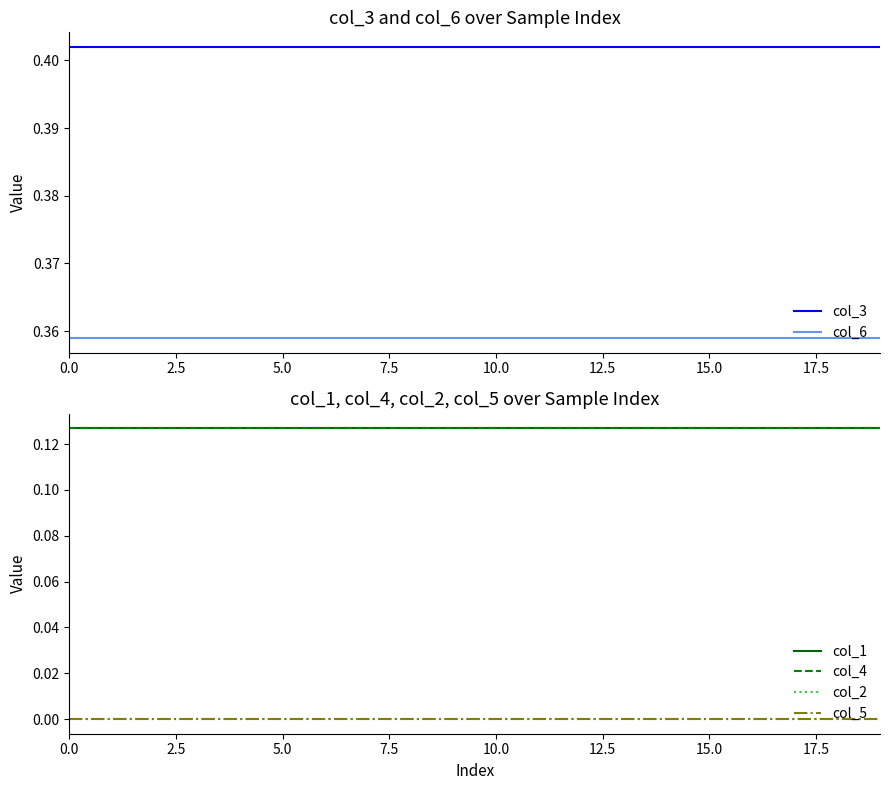

True or false: col_6 and col_3 intersect in this chart.

False